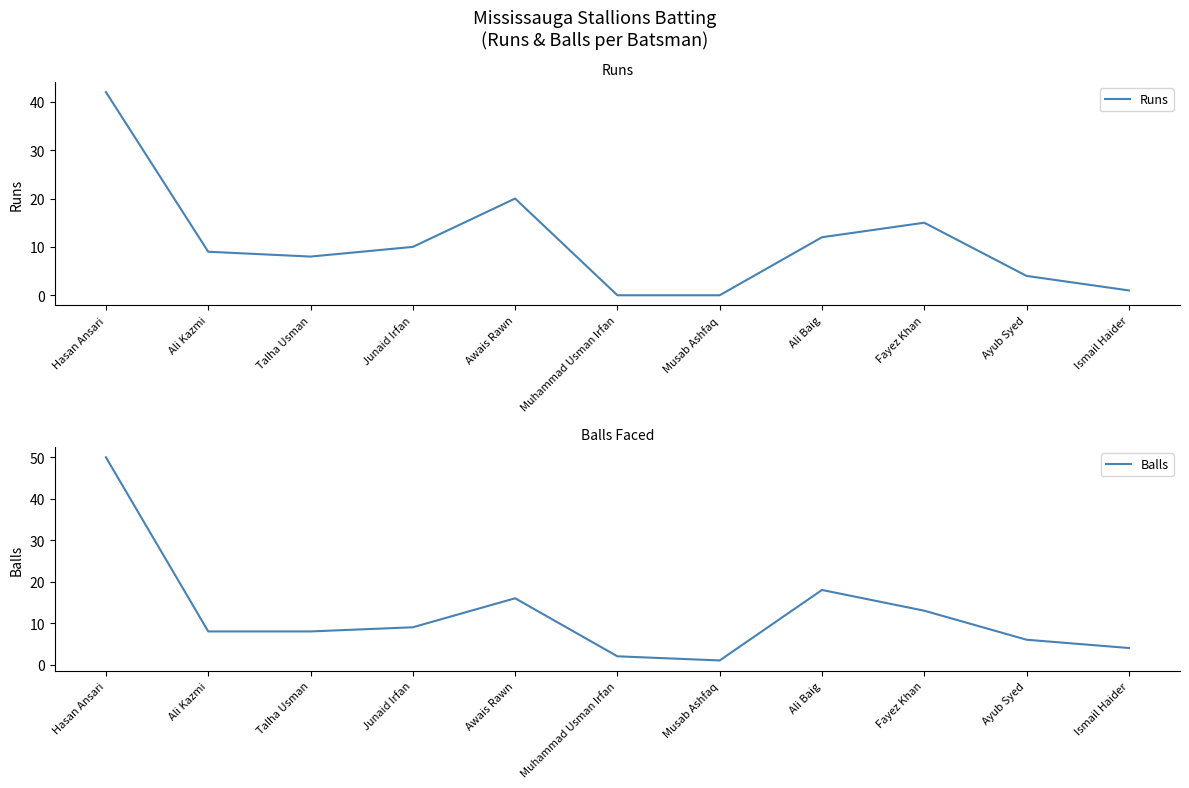

What is the value of the Balls point at the 2nd from the left?

8